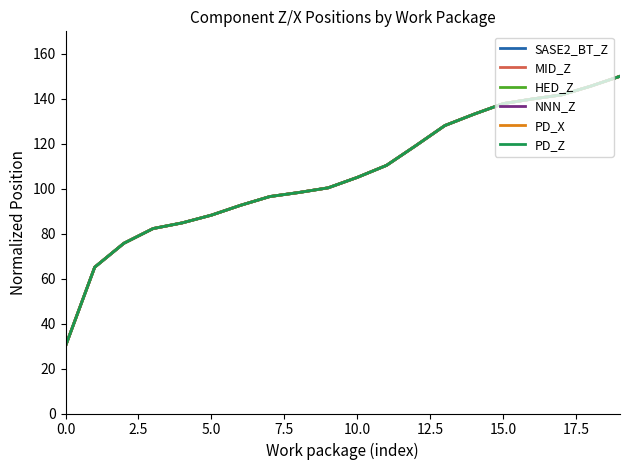

What is the sum of all PD_X values?

2124.9